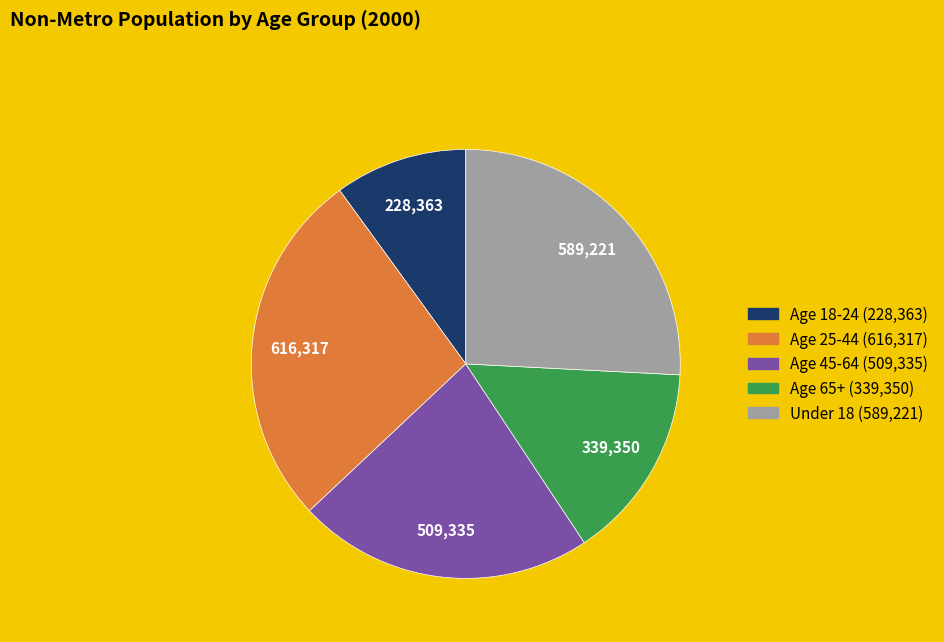

The Age 65+ slice represents 15% of the pie. True or false?

True